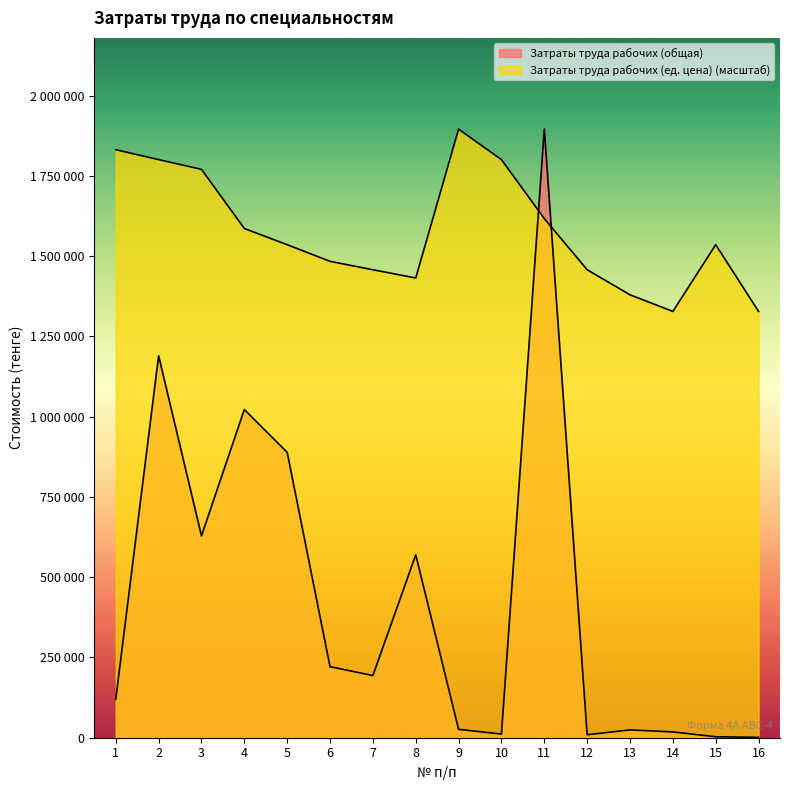

Rank the categories by Затраты труда рабочих (общая) value from lowest to highest.

16, 15, 12, 10, 14, 13, 9, 1, 7, 6, 8, 3, 5, 4, 2, 11